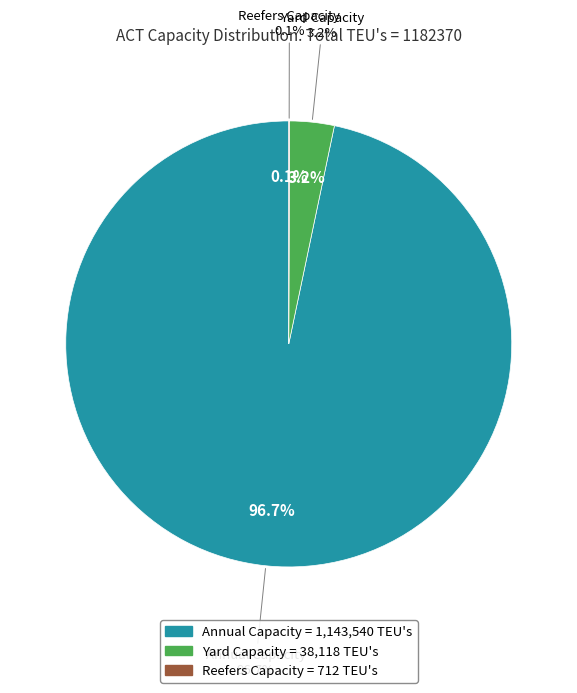

What is the majority slice?

Annual Capacity